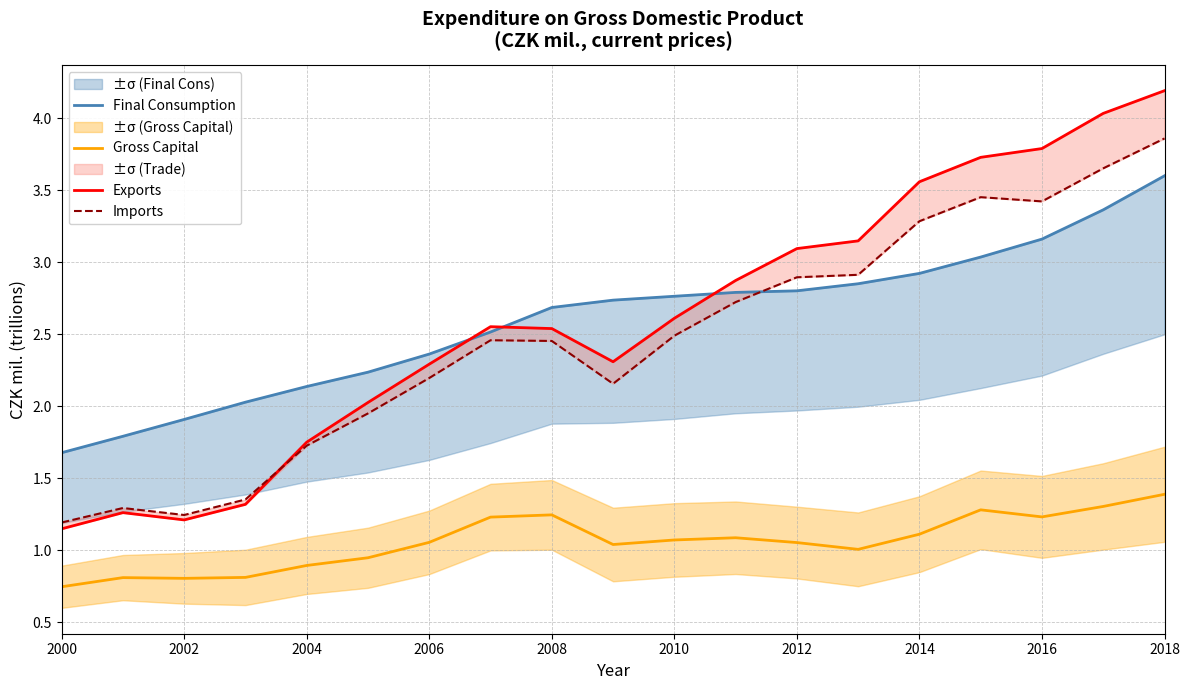

What is the difference between the second highest and minimum values in the Imports series?

2.5